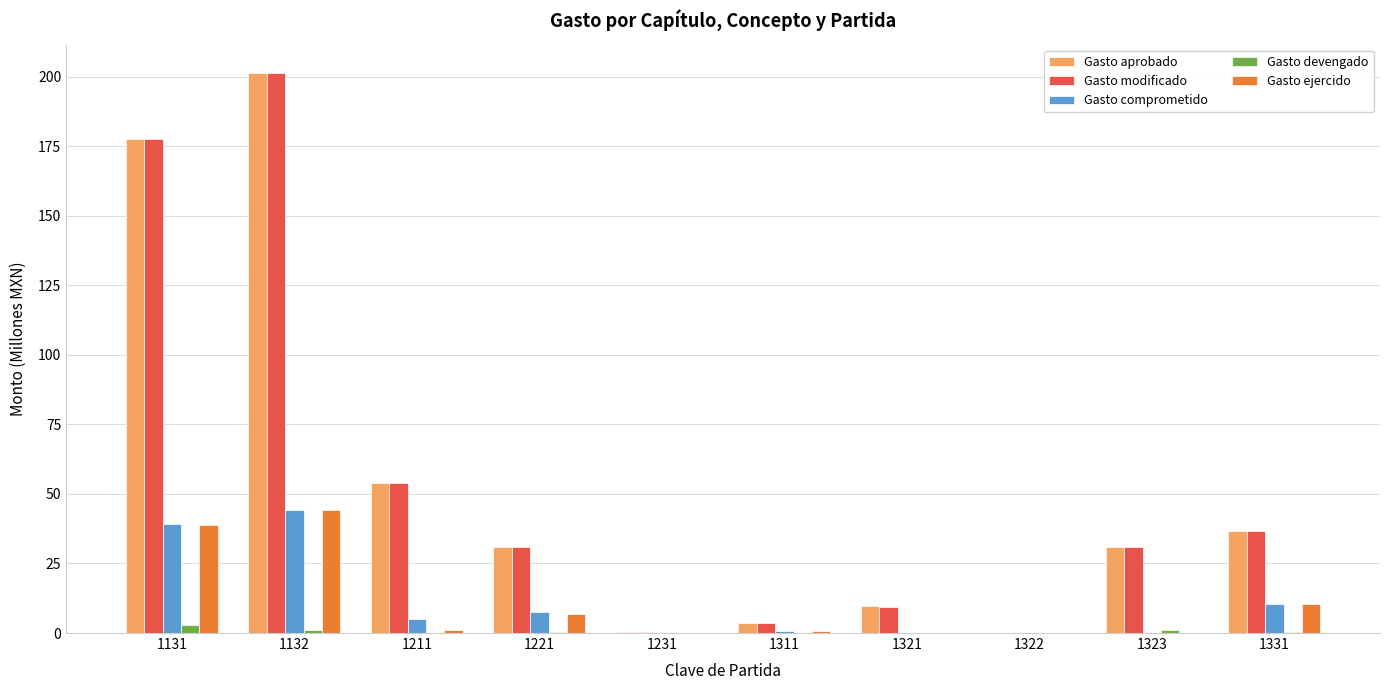

The Gasto modificado series shows 0.2 at 1322. True or false?

True